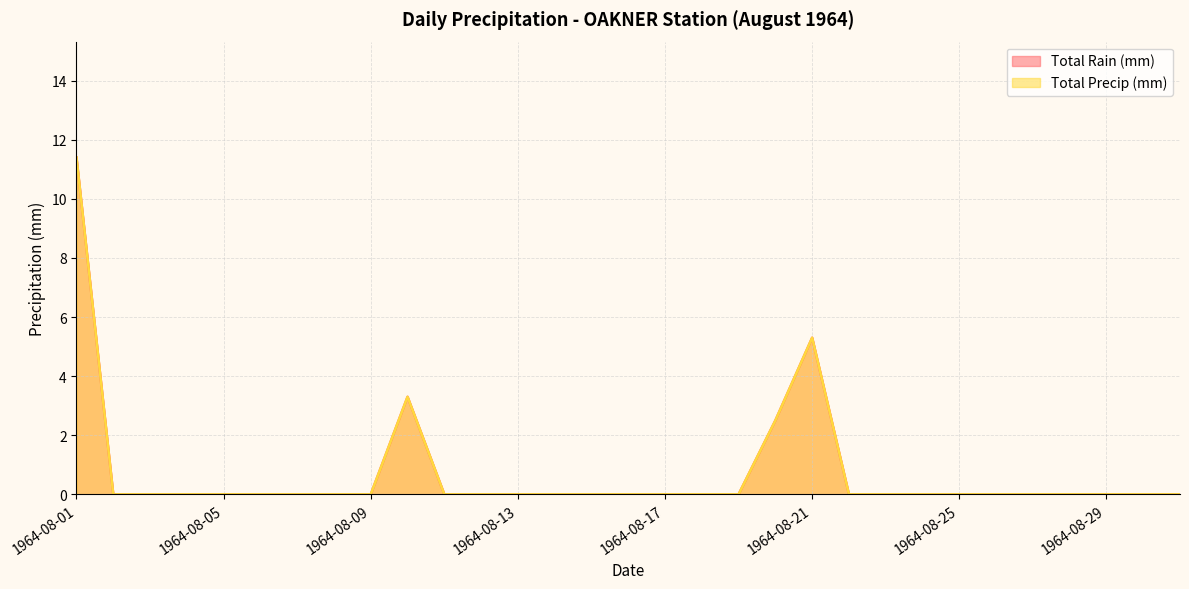

True or false: Total Rain (mm) and Total Precip (mm) cross at least once.

False